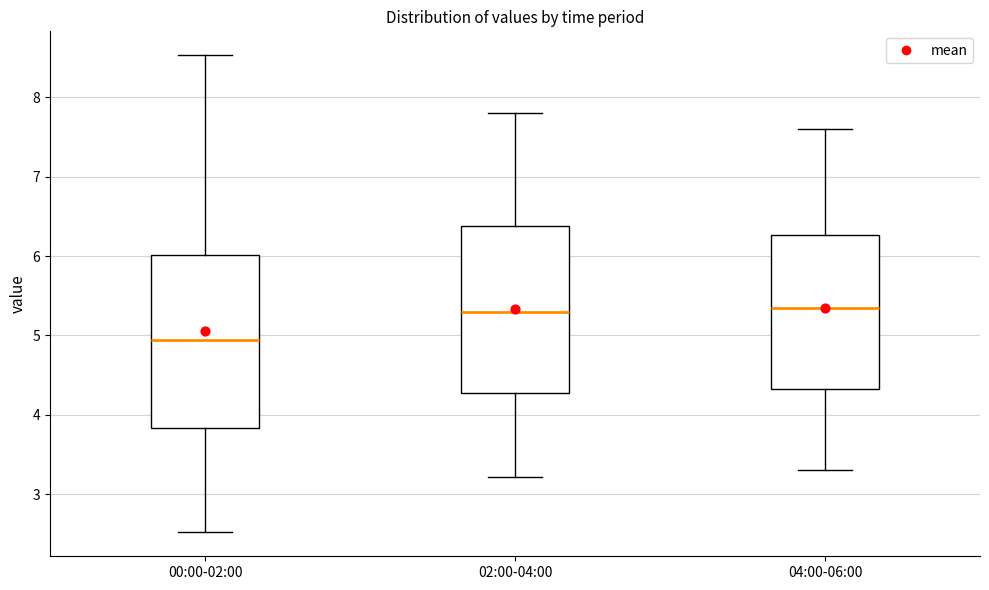

Reading left to right, read every box against the y-axis: the position of its median line, the range the box covers, and the ends of its whiskers. The values are not printed on the chart, so give them approximately, as read against the axis.

00:00-02:00: median 4.9, box 3.8 to 6.0, whiskers 2.5 to 8.5
02:00-04:00: median 5.3, box 4.3 to 6.4, whiskers 3.2 to 7.8
04:00-06:00: median 5.4, box 4.3 to 6.3, whiskers 3.3 to 7.6